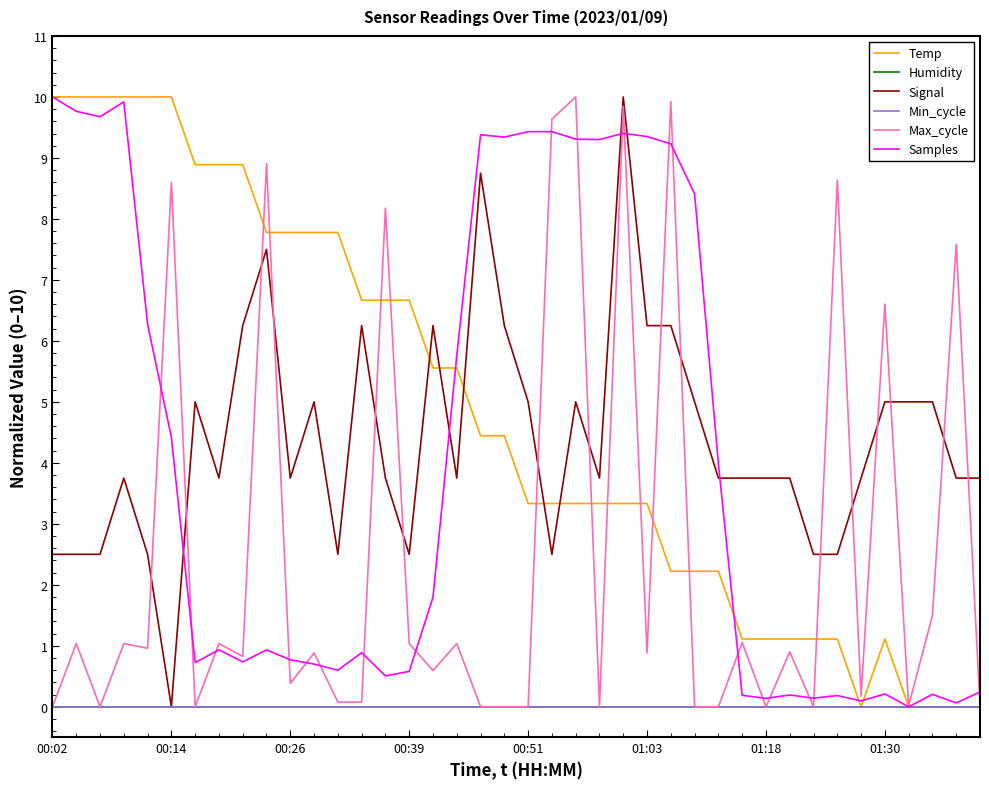

At how many categories does at least one series exceed 0?

40